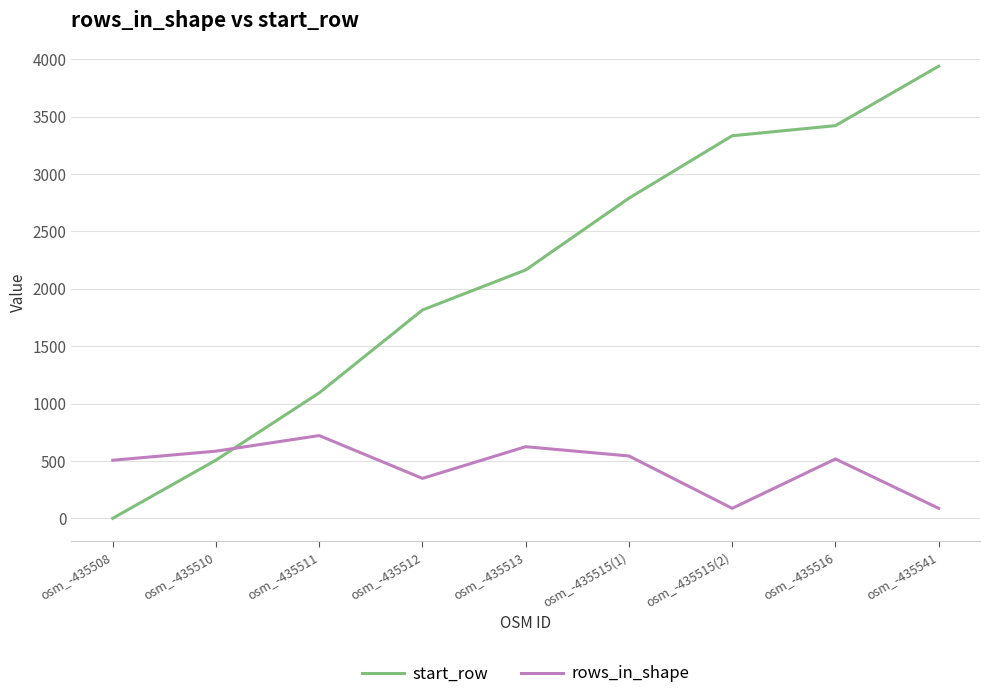

What is the sum of the start_row values at osm_-435541 and osm_-435513?

6105